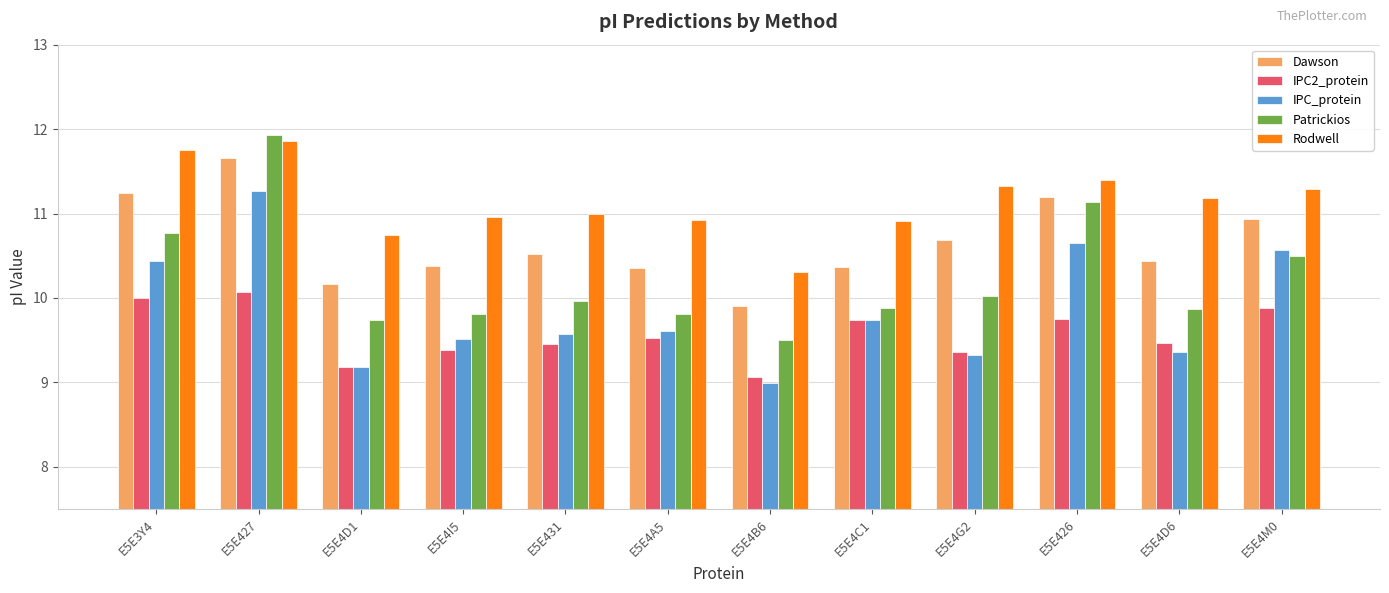

What is the difference between the maximum and minimum values in the Dawson series?

1.7